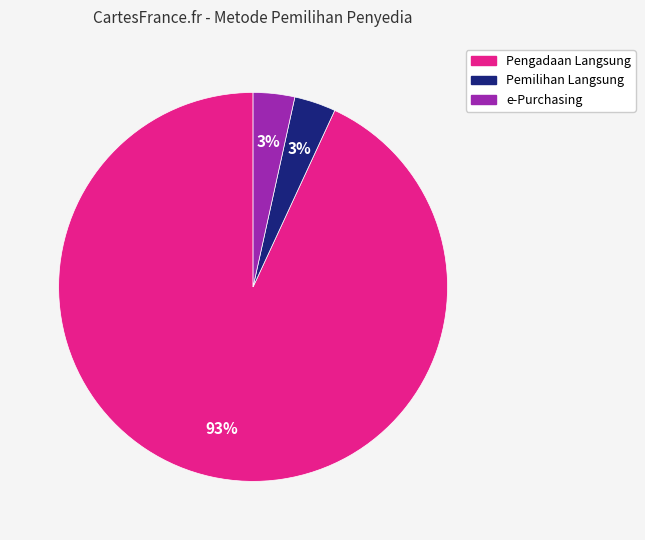

True or false: Pengadaan Langsung accounts for 80% of the total.

False